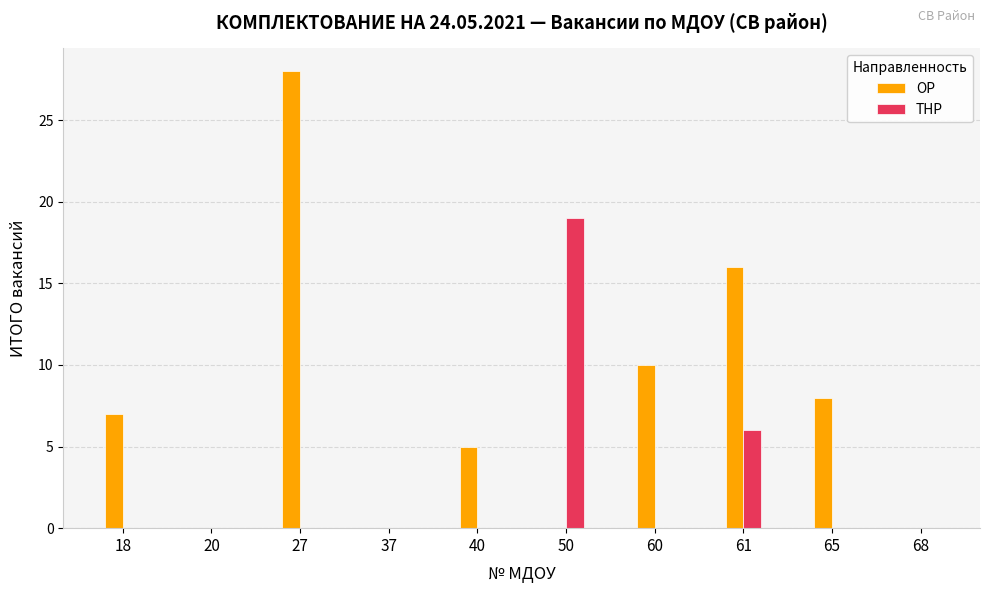

Reading right to left, what are all the values shown in this chart?

ОР: 68=0	65=8	61=16	60=10	50=0	40=5	37=0	27=28	20=0	18=7
ТНР: 68=0	65=0	61=6	60=0	50=19	40=0	37=0	27=0	20=0	18=0